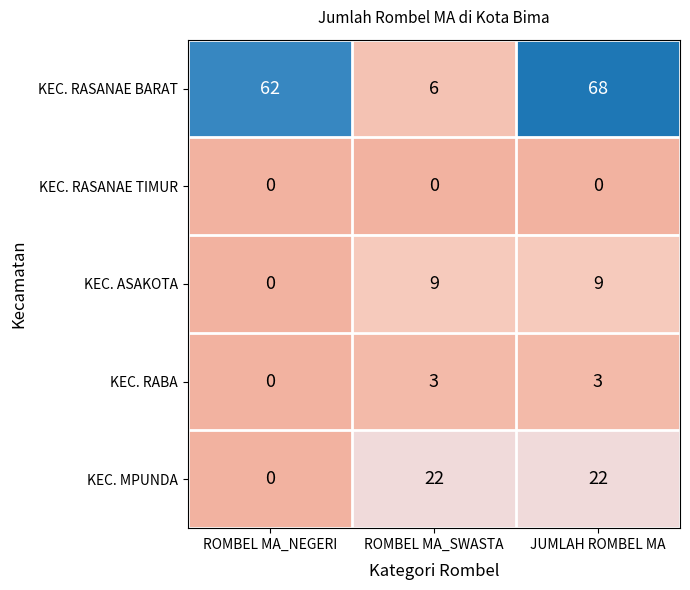

The value of KEC. ASAKOTA at ROMBEL MA_SWASTA is 5. True or false?

False